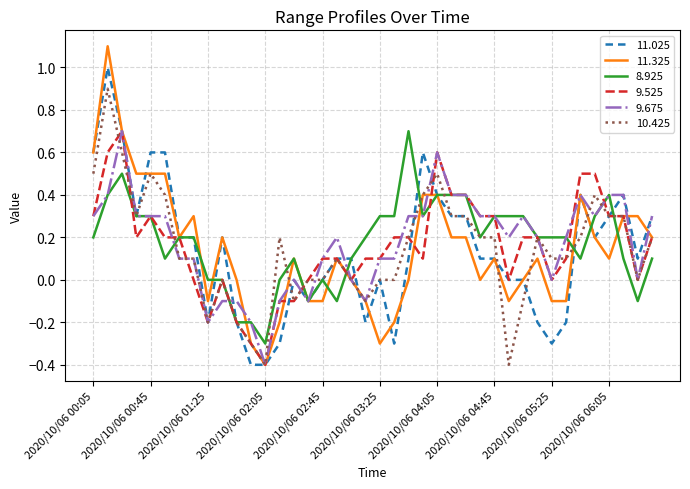

What is the minimum value shown in the chart?

-0.4